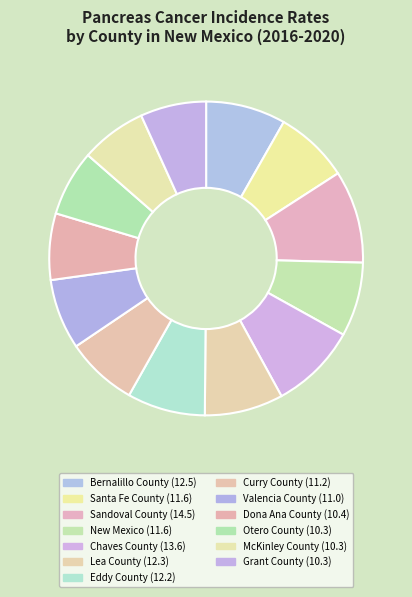

Is Grant County the majority of the pie?

No